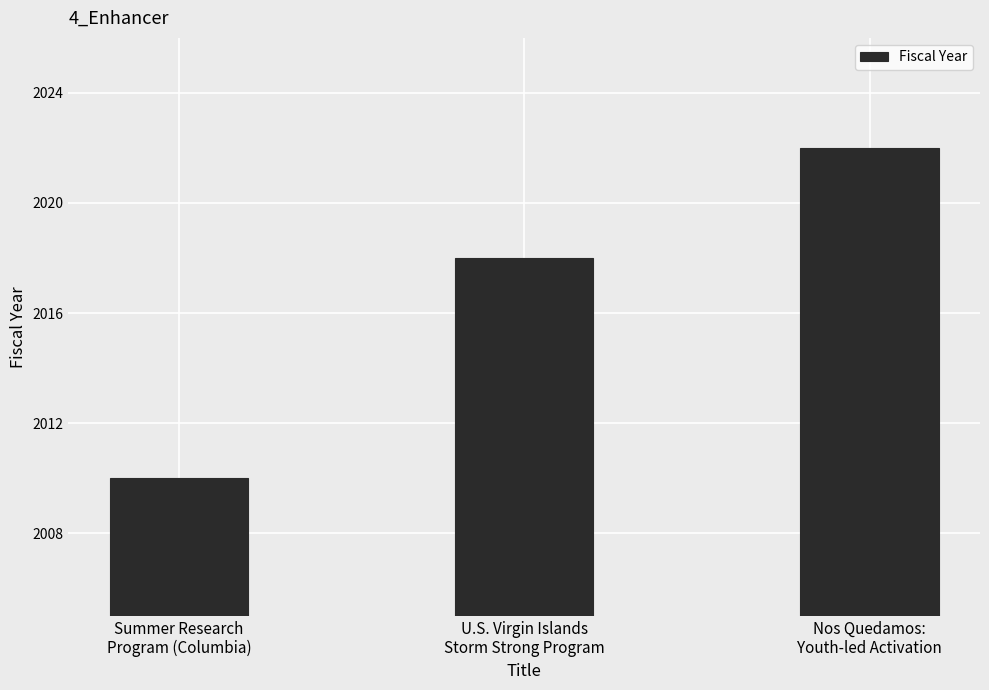

What is the label of the 1st bar from the right?

Nos Quedamos:
Youth-led Activation